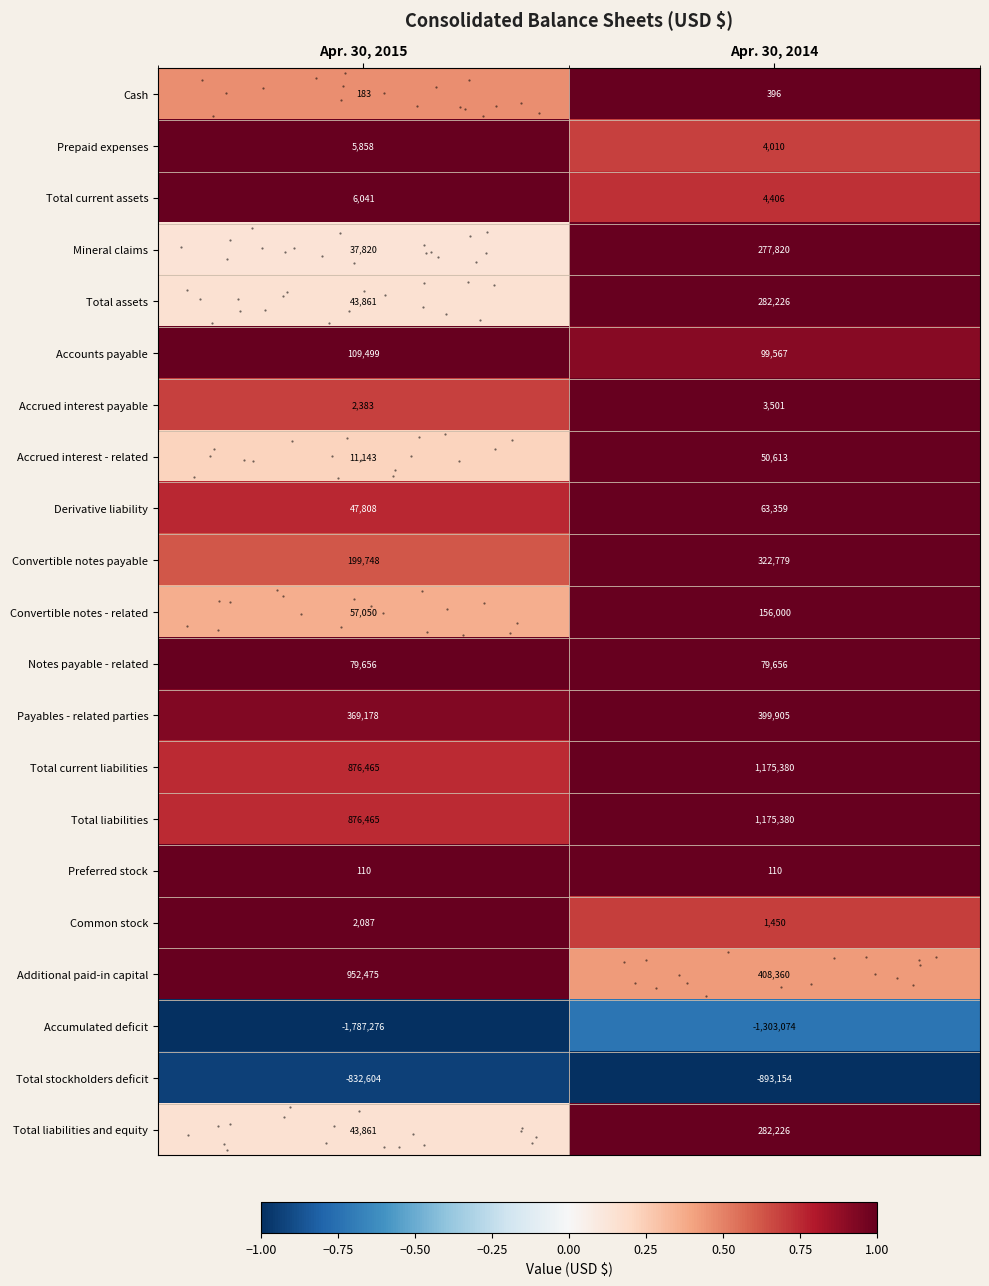

True or false: Total stockholders deficit has a value of -1321563 at Apr. 30, 2015.

False